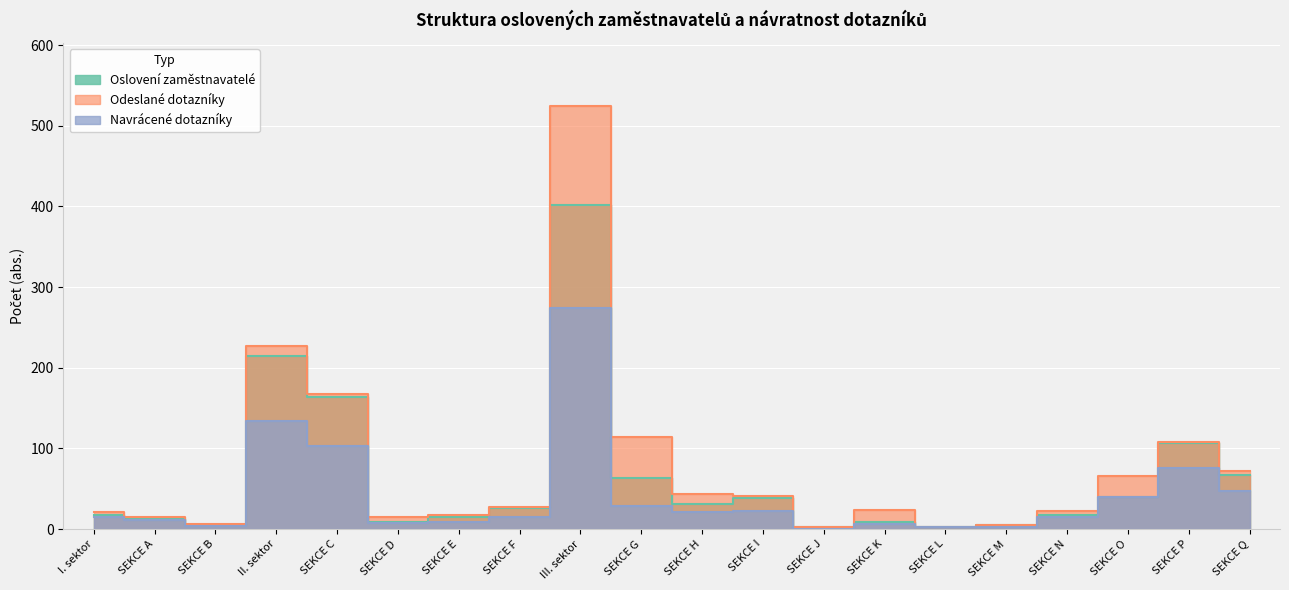

What is the lowest value of the osloveni_zamestnavatele_abs series?

3